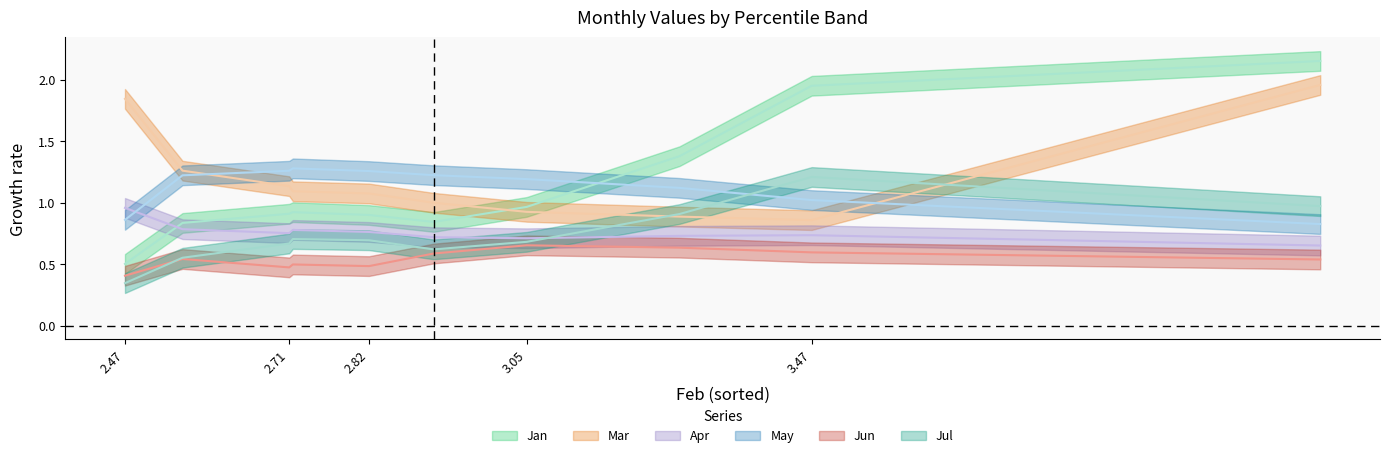

True or false: Jul and Apr cross at least once.

True